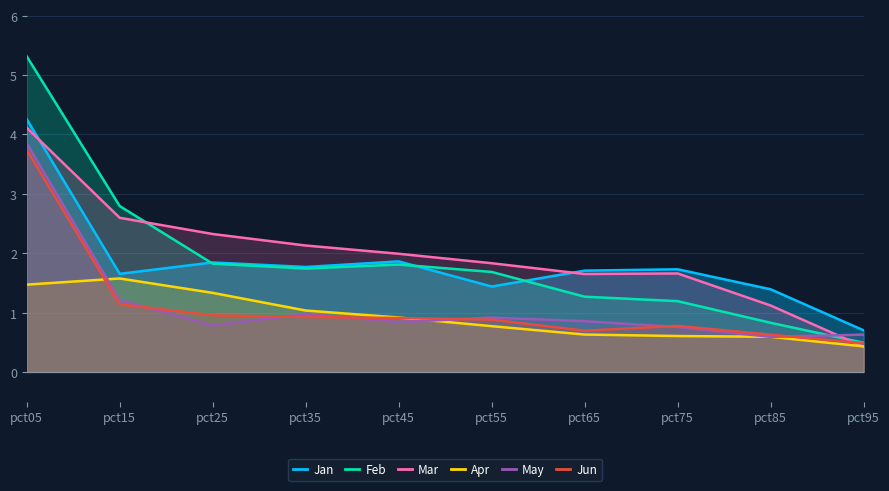

Which series has the widest spread of values?

Feb